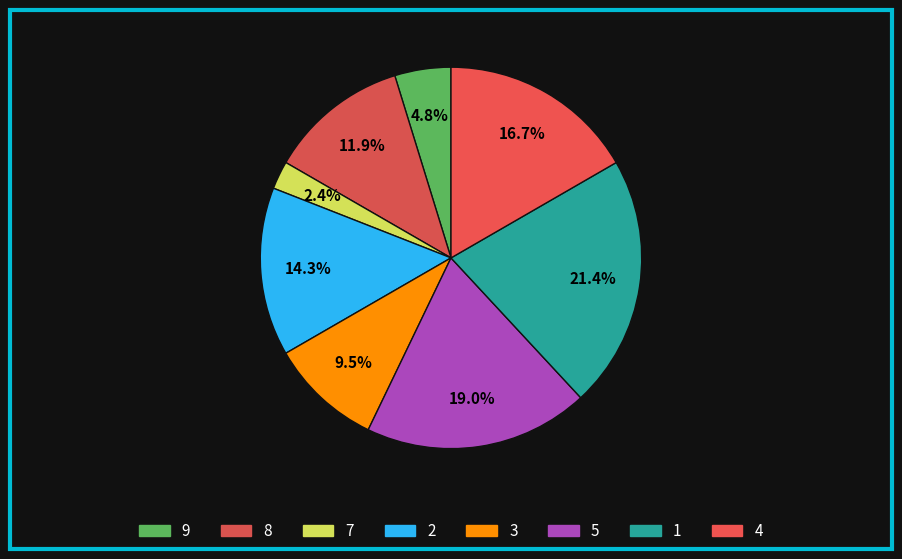

Do 3 and 4 together represent more than half of the pie?

No